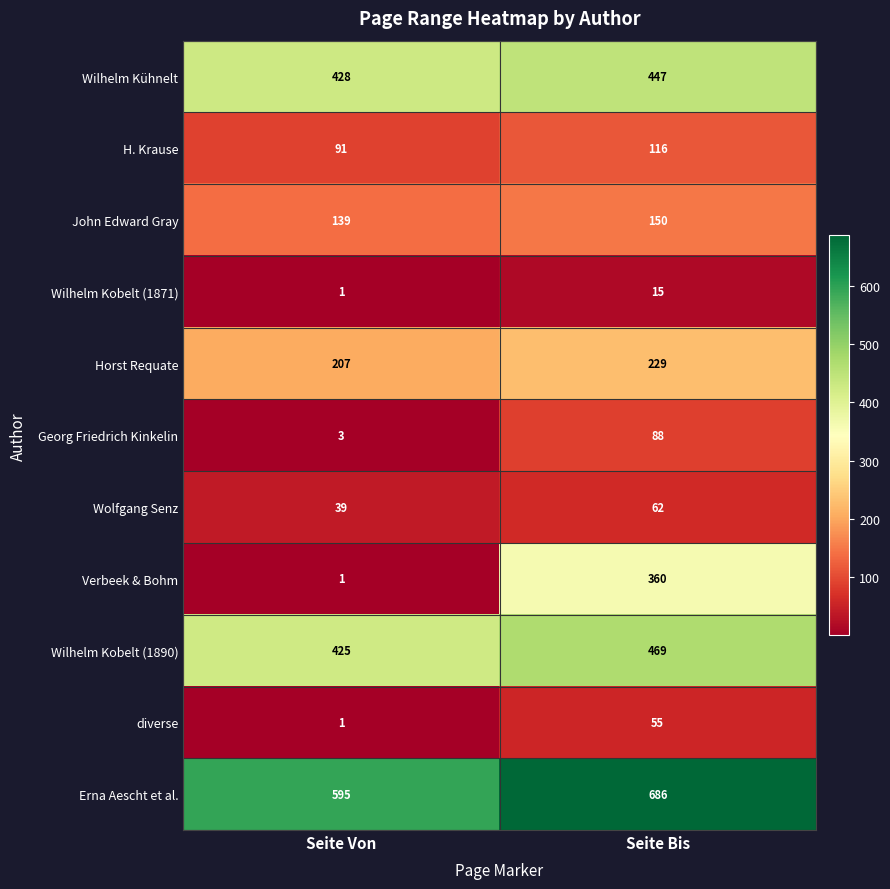

Is it true that H. Krause equals 91 at Seite Von?

True